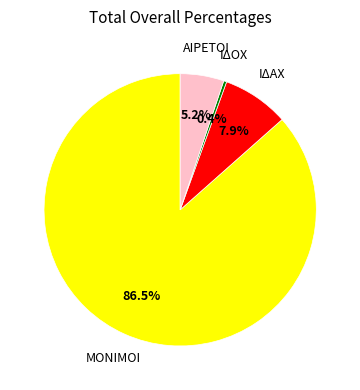

How many segments does this pie chart have?

4